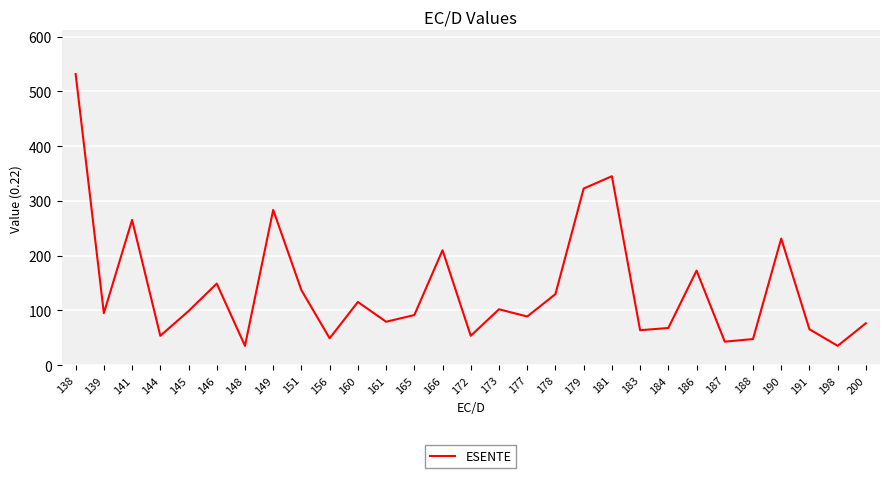

What is the maximum value shown in the chart?

531.8